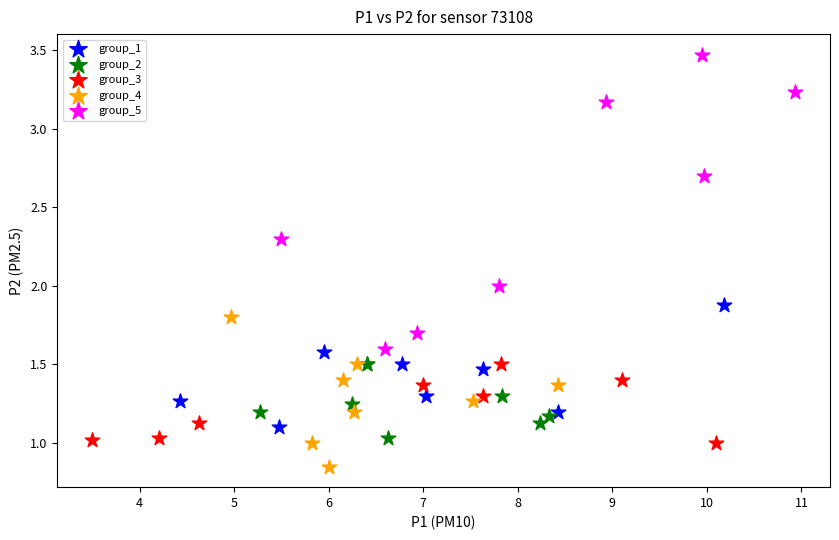

Which series reaches the minimum Y coordinate?

group_4